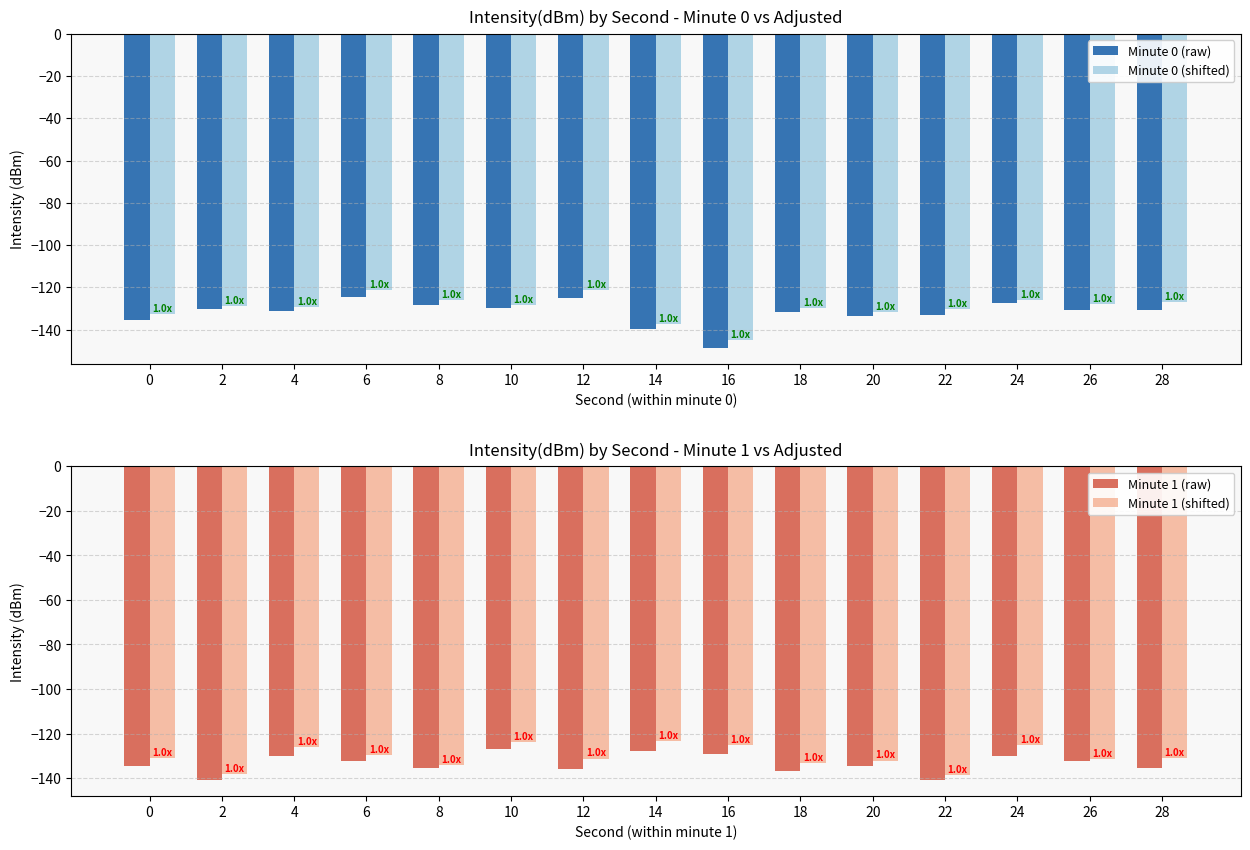

Between 16 and 28, which is larger?

28